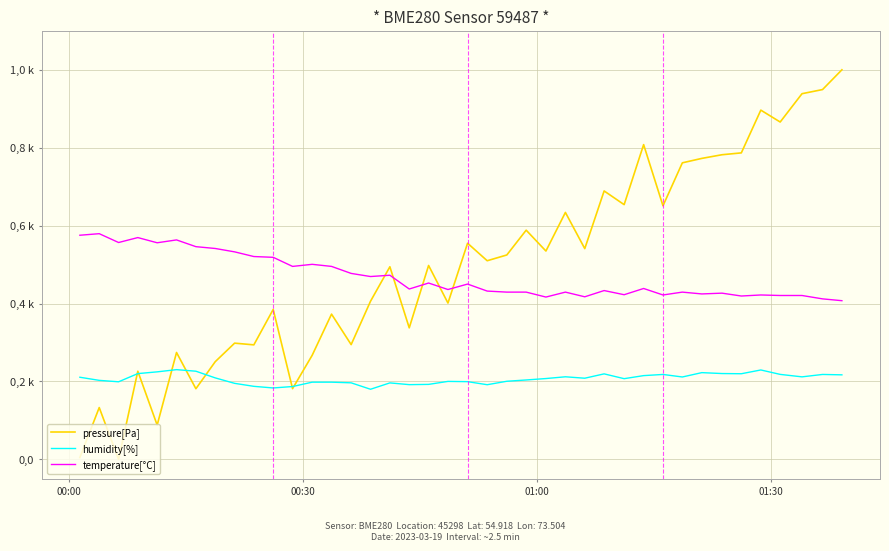

Does the chart display data point markers on the line(s)?

No